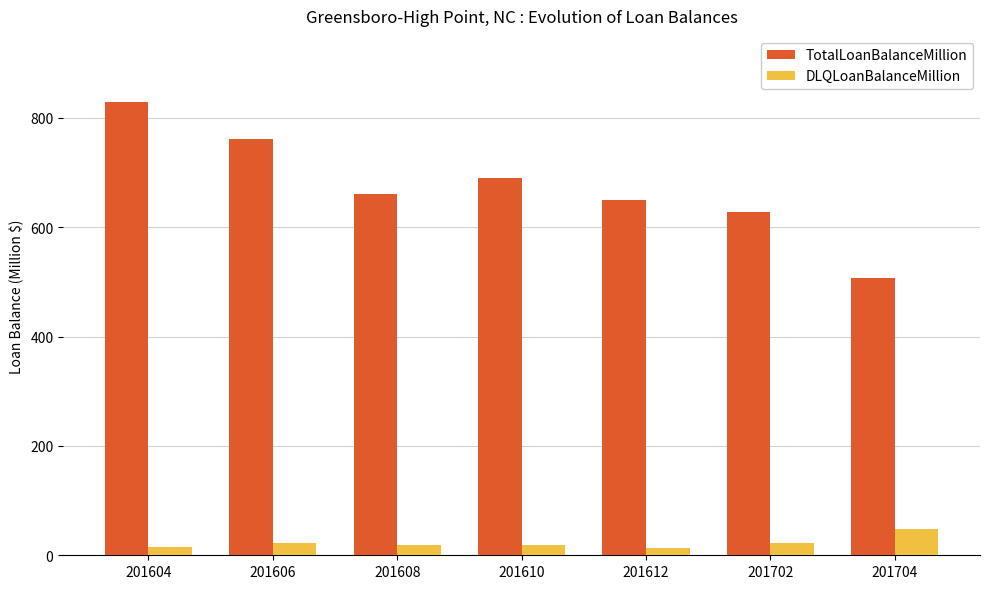

What is the maximum value shown in the chart?

829.8